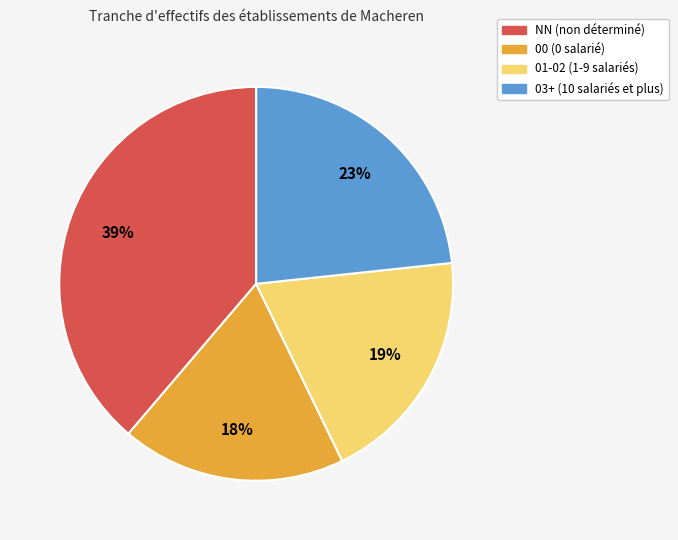

The NN (non déterminé) slice represents 39% of the pie. True or false?

True